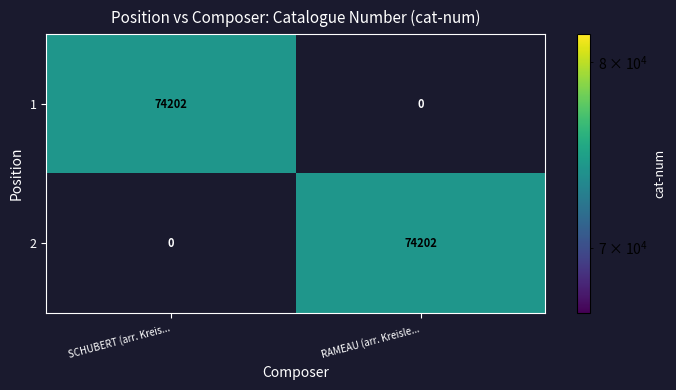

What is the sum of all 2 values?

74202